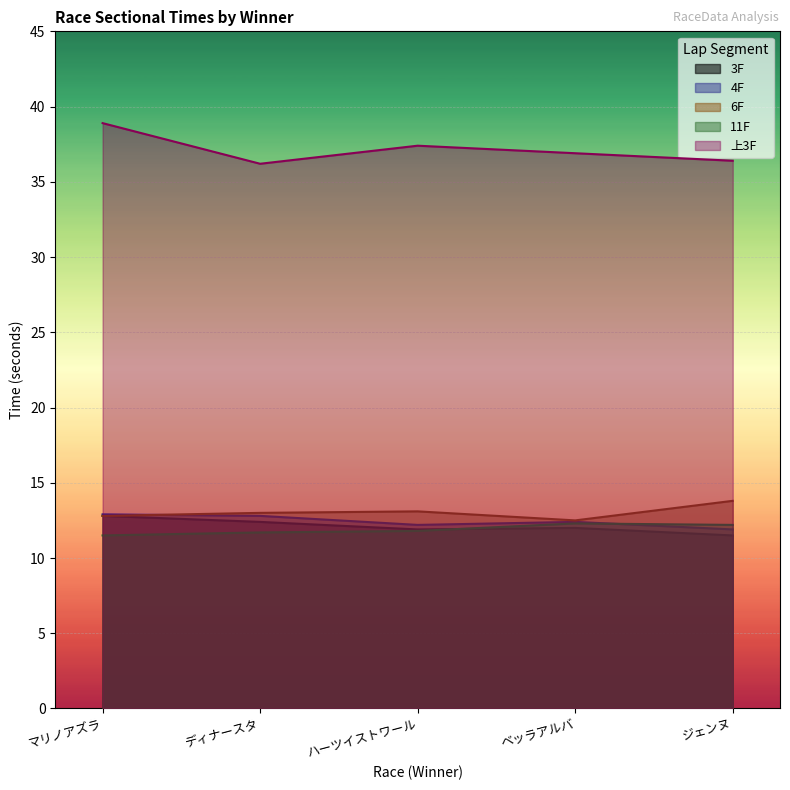

Which series has the widest spread of values?

上3F